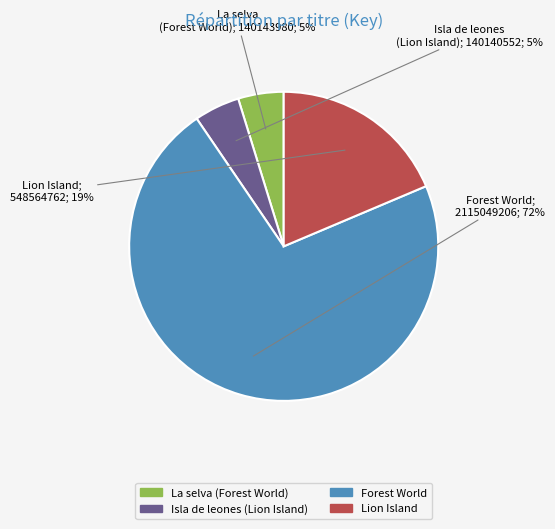

The La selva (Forest World) slice represents 5% of the pie. True or false?

True